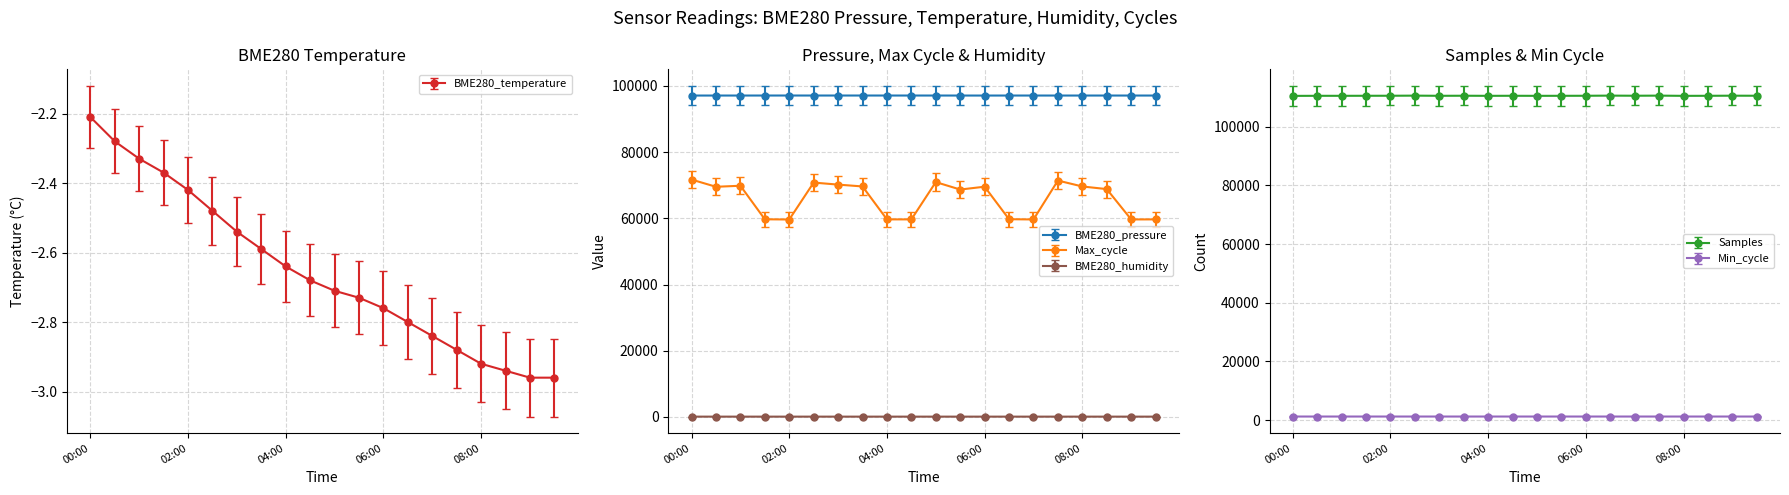

Which series changed the most between 01:00 and 08:00?

Max_cycle